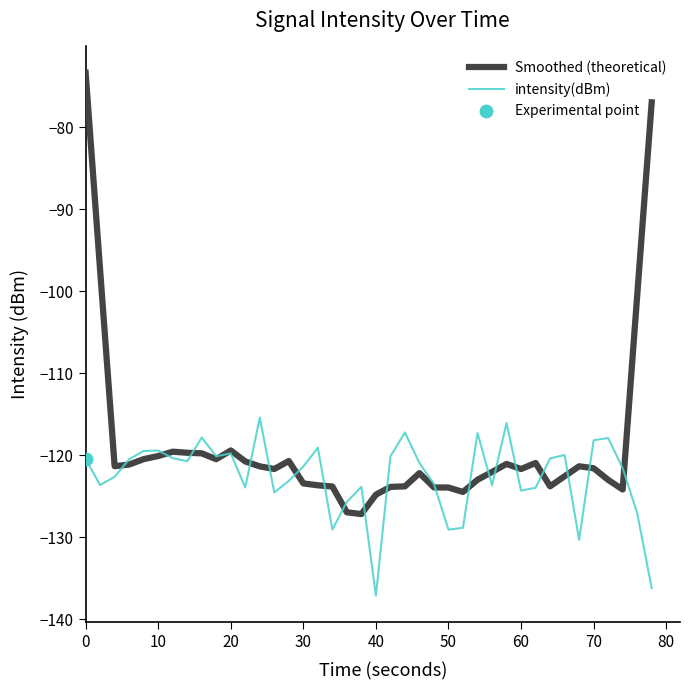

Which series has the largest total across all categories?

Smoothed (theoretical)